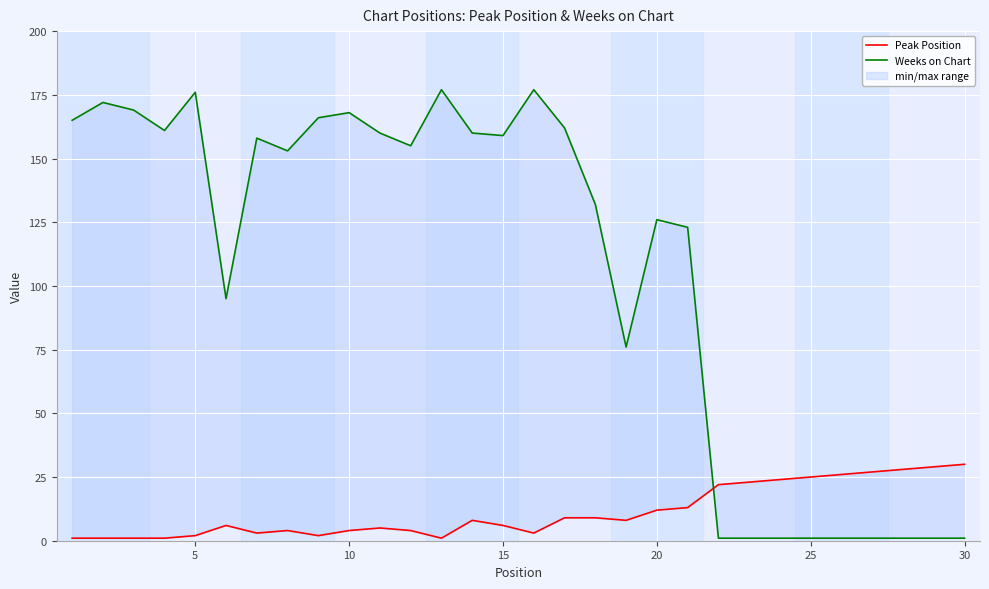

True or false: Peak Position has more than 2 points higher than both neighbors.

True